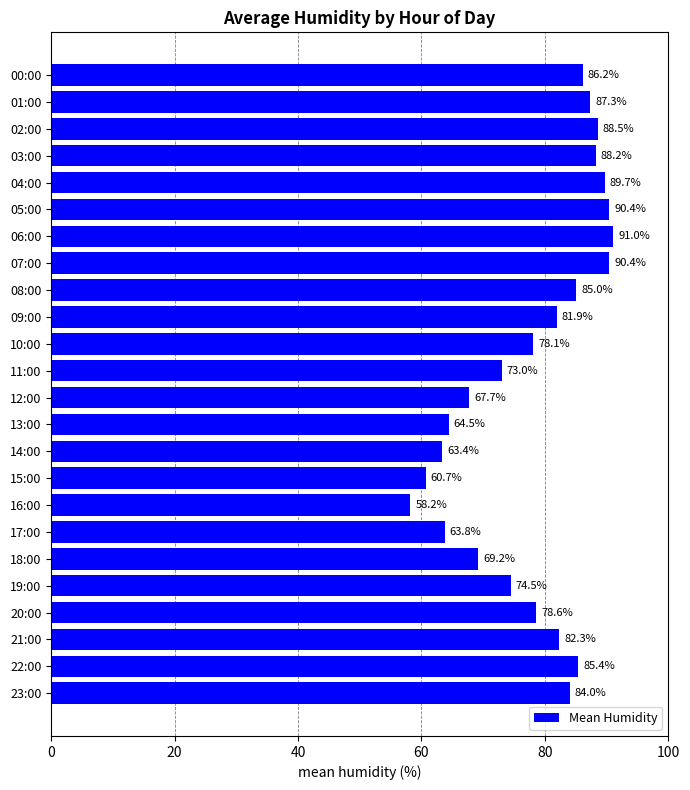

Which has a higher value, 07:00 or 03:00?

07:00